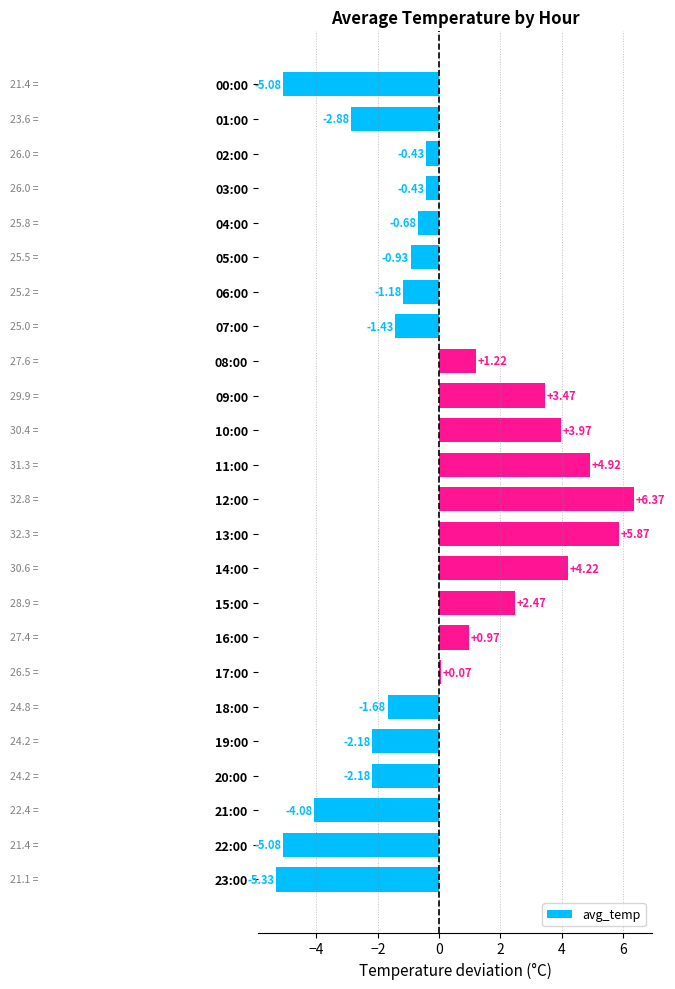

What is the difference between the values at 19:00 and 11:00?

7.1